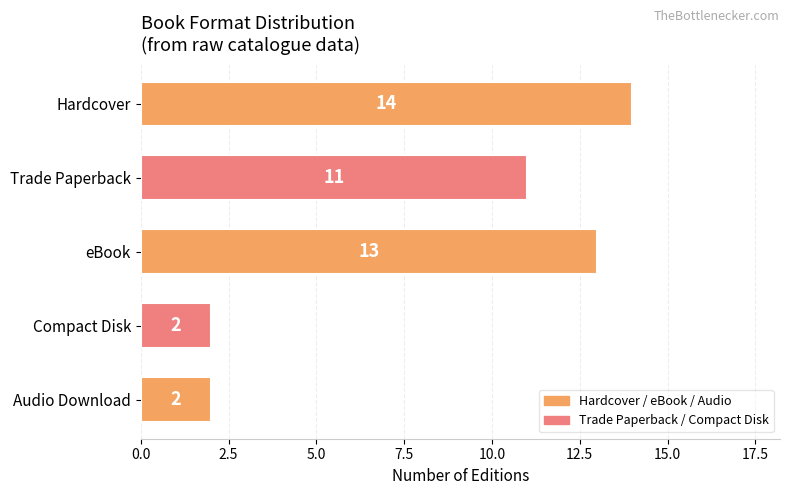

Which label corresponds to the largest value in the chart?

Hardcover